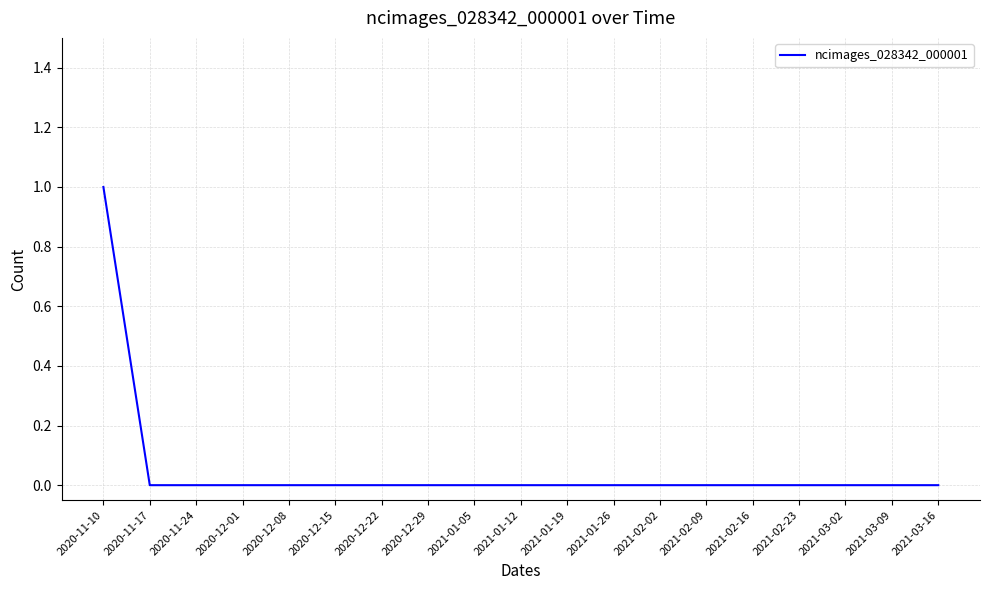

True or false: the data shows -1 at 2020-11-17.

False